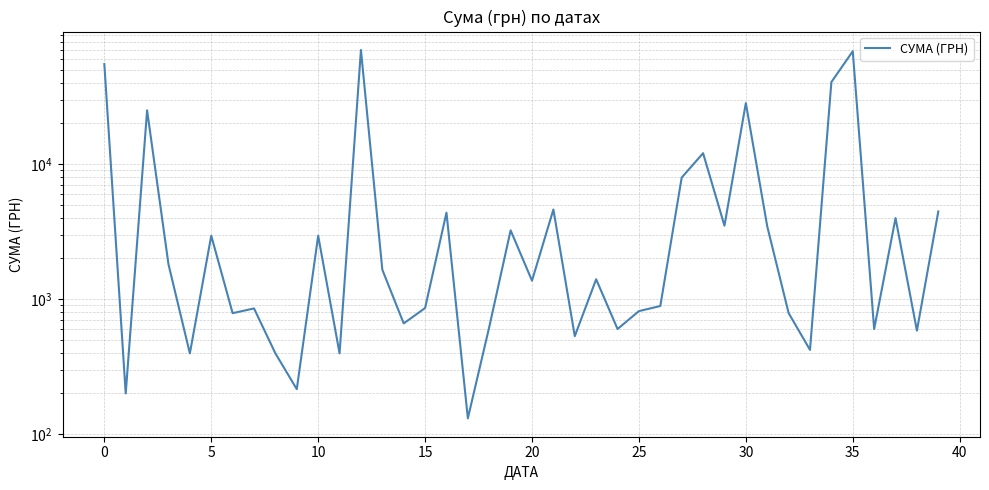

What is the smallest value displayed?

130.8